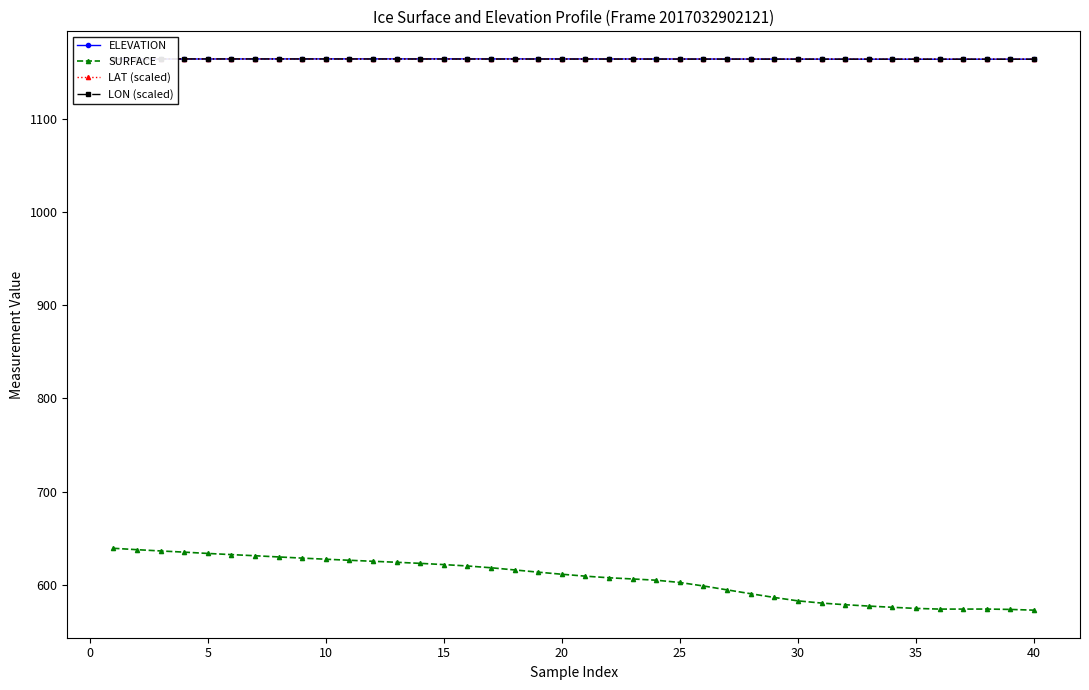

True or false: LON (scaled) has more than 2 interior local peaks.

False